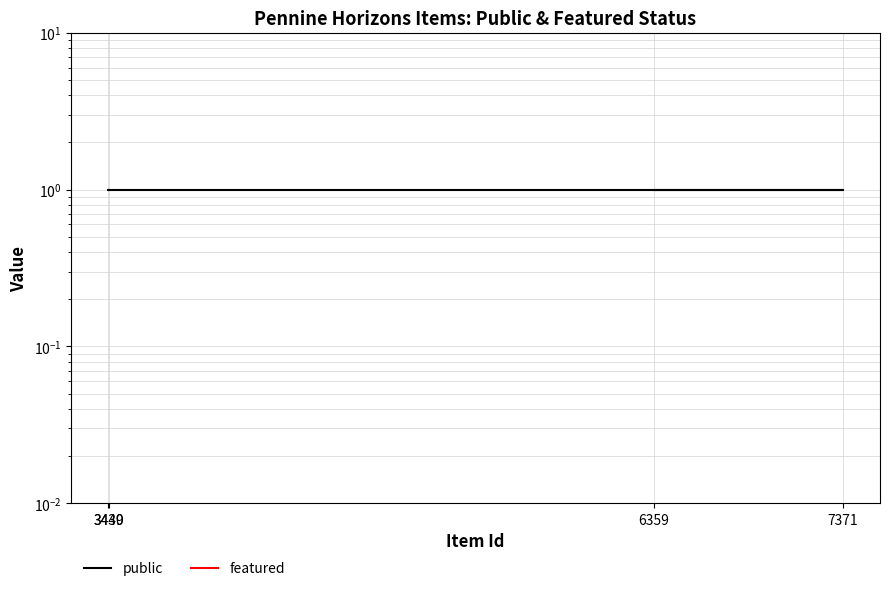

What is the highest value of the public series?

1